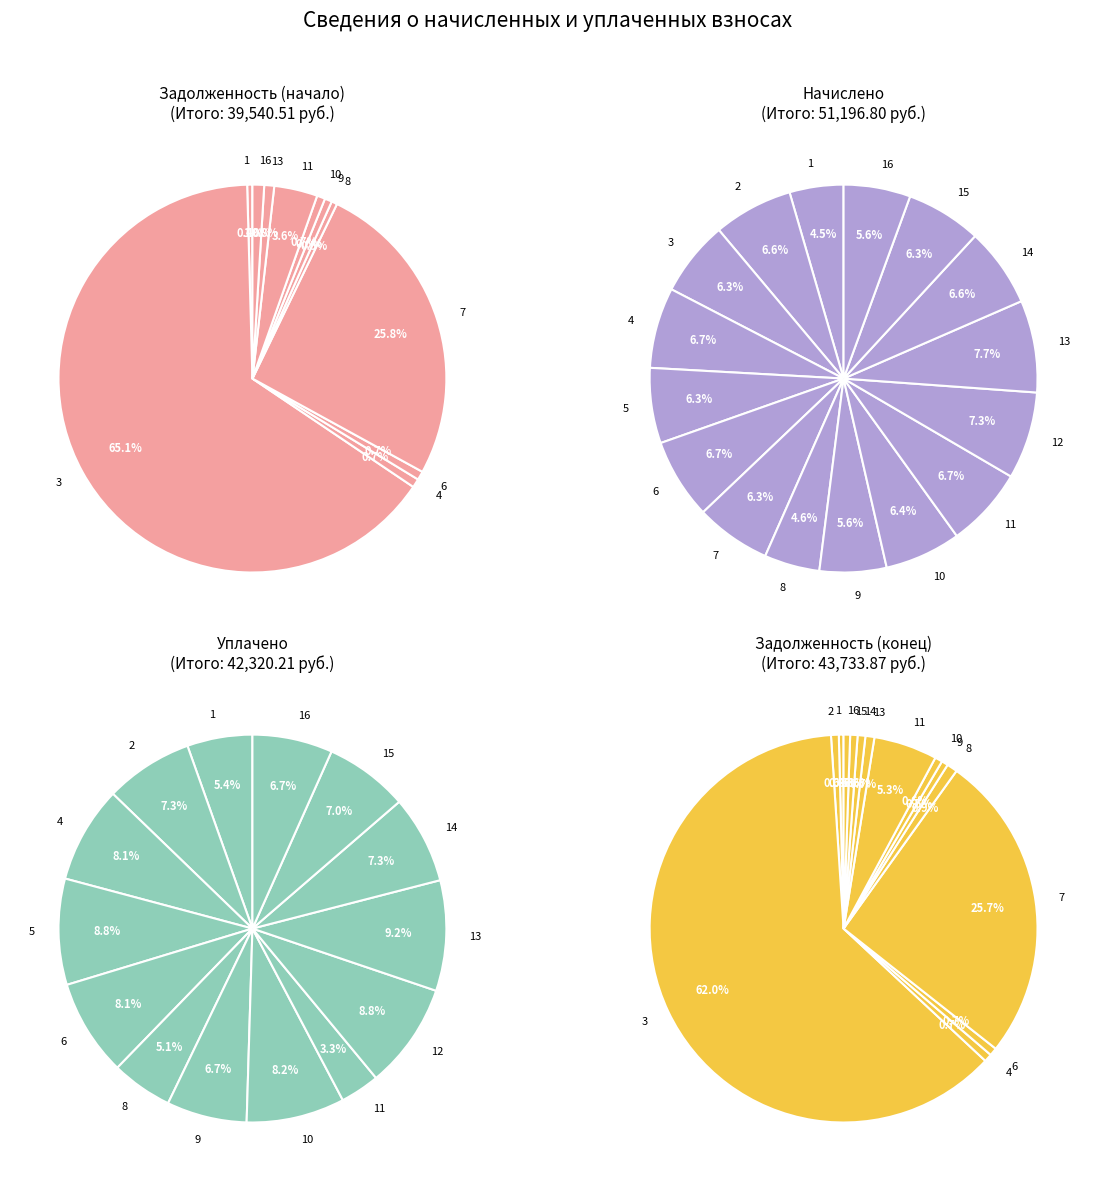

To the nearest percent, what portion does 4 represent?

1%